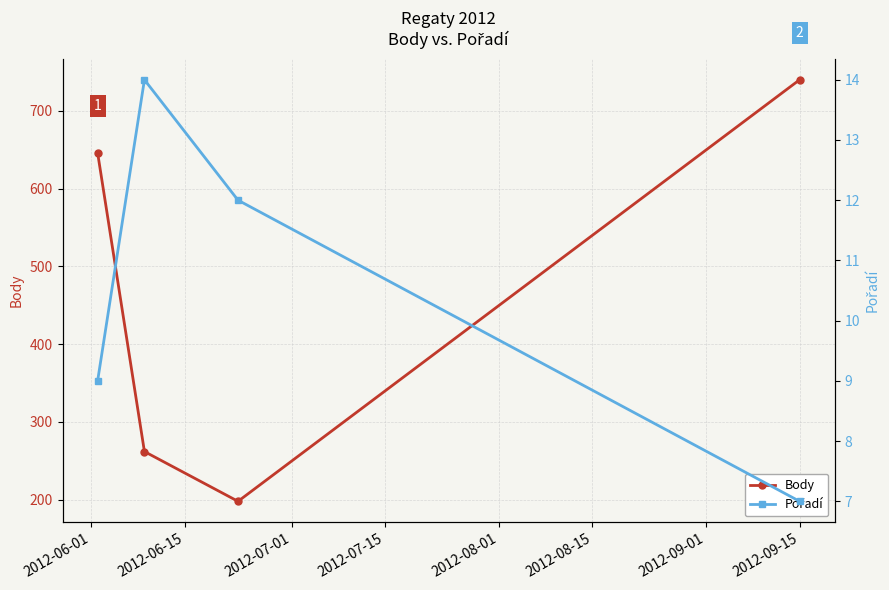

Count the Pořadí values in the range 9 to 14.

3